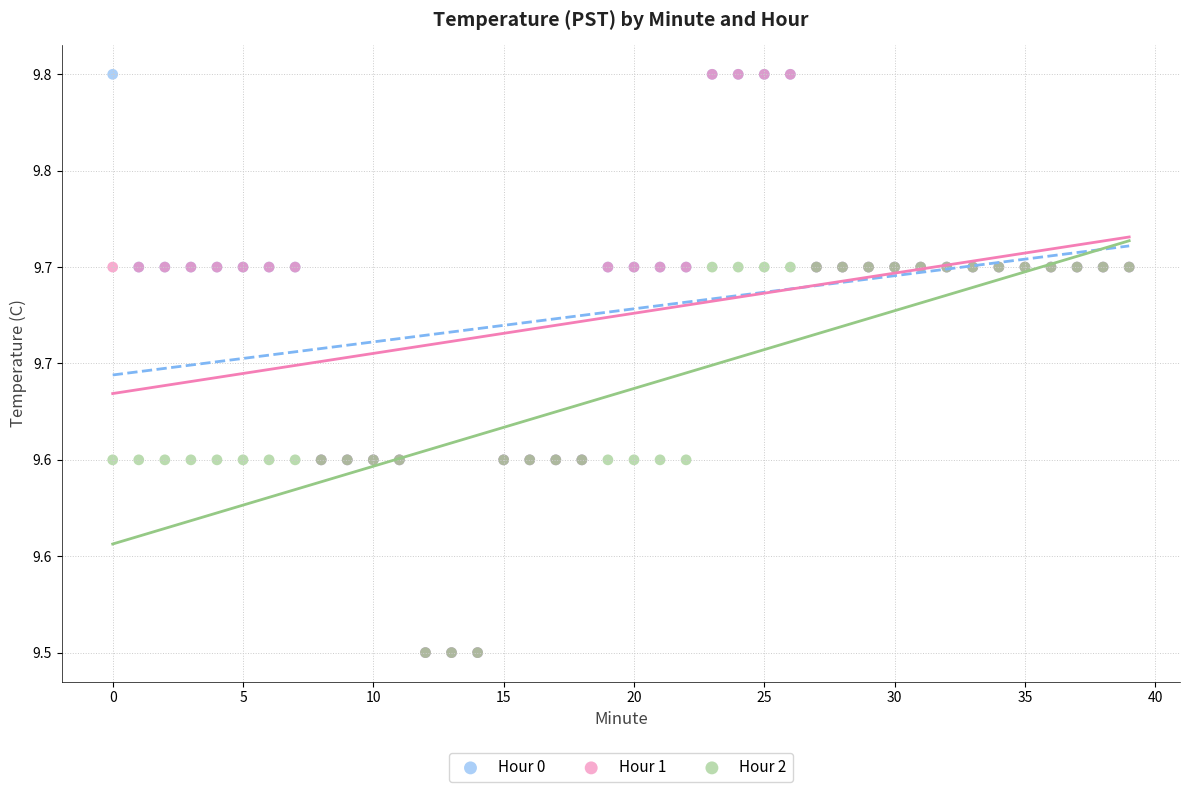

What are all the series names shown in the legend?

Hour 0, Hour 1, Hour 2